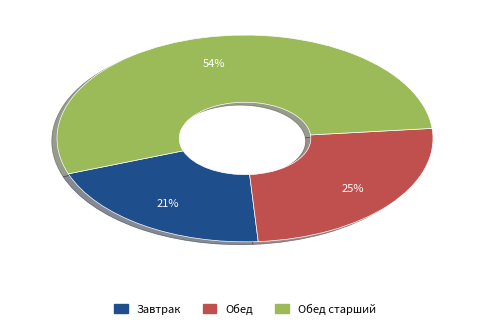

Is there any slice that represents more than half of the pie?

Yes